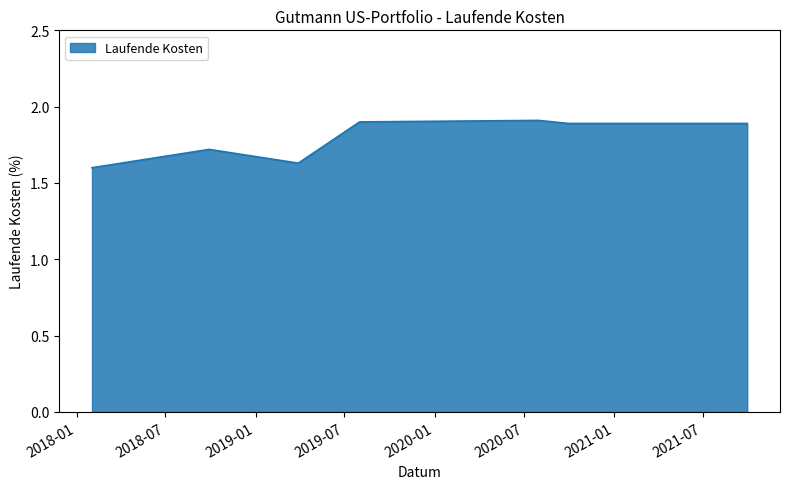

What is the greatest value displayed?

1.9